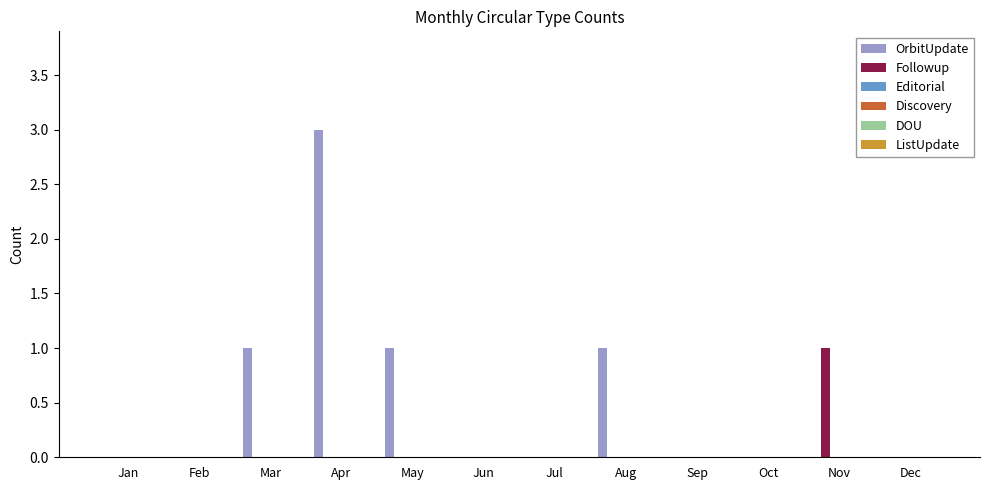

What is the sum of all OrbitUpdate values?

6